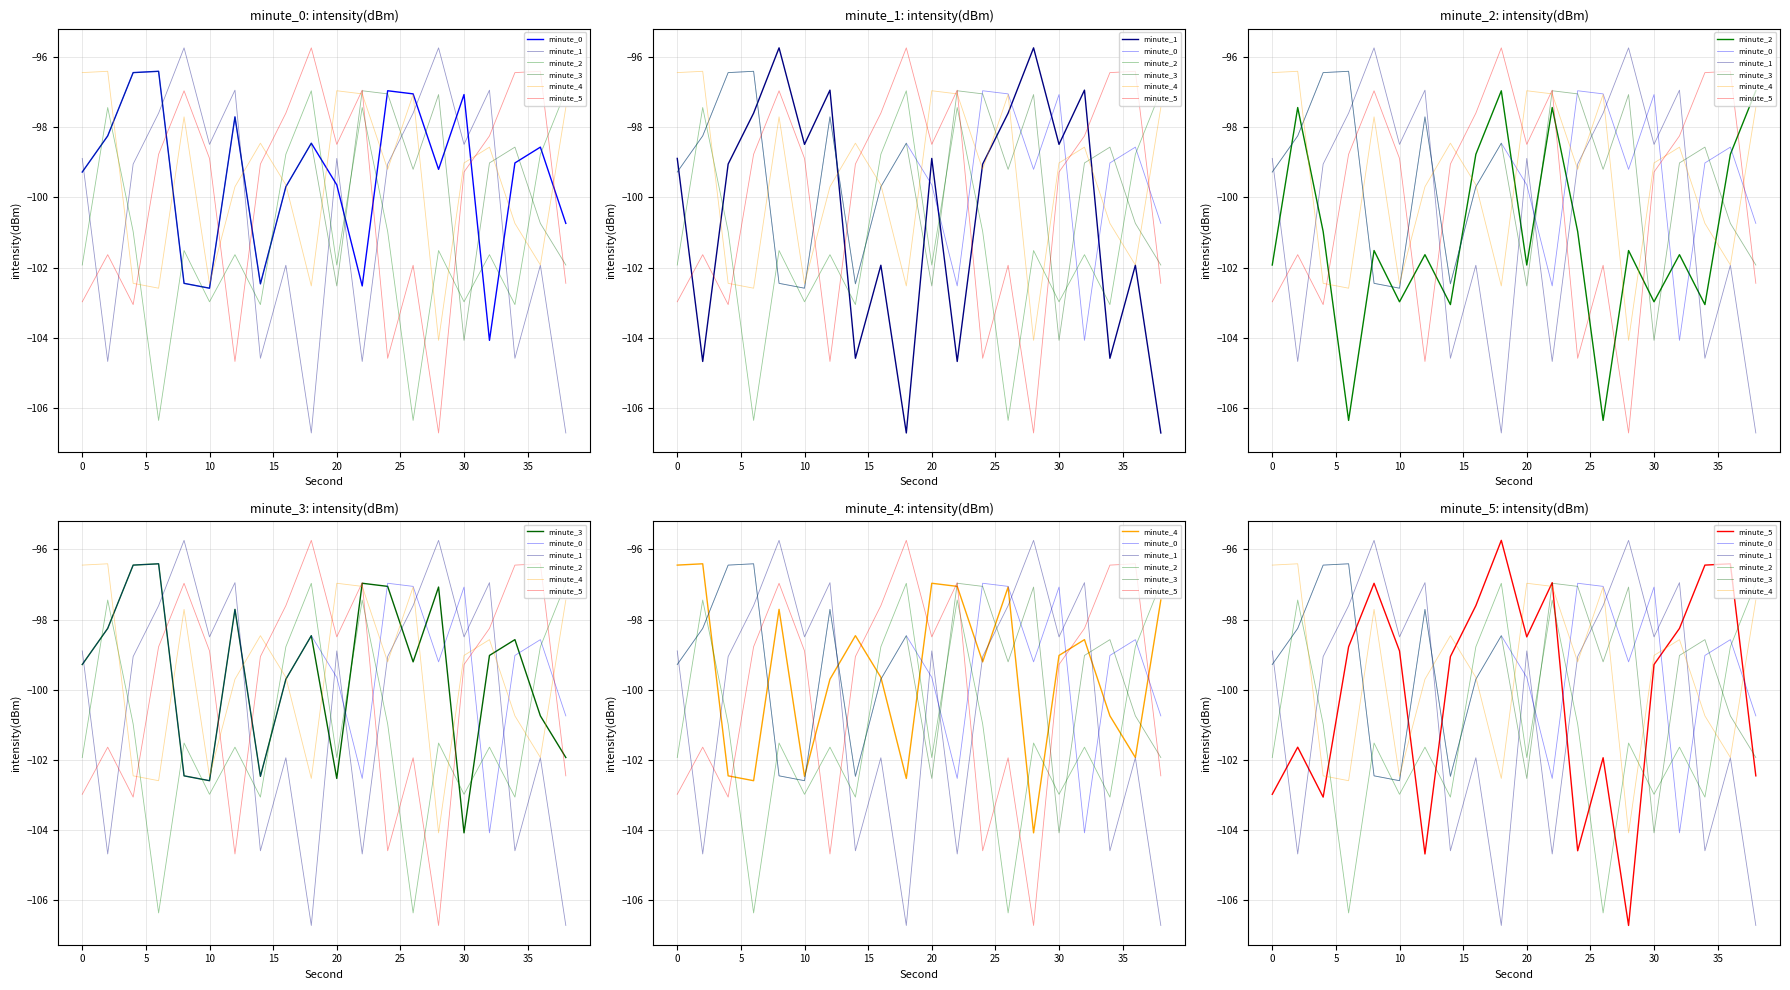

What is the difference between the maximum and minimum values in the minute_4 series?

7.7